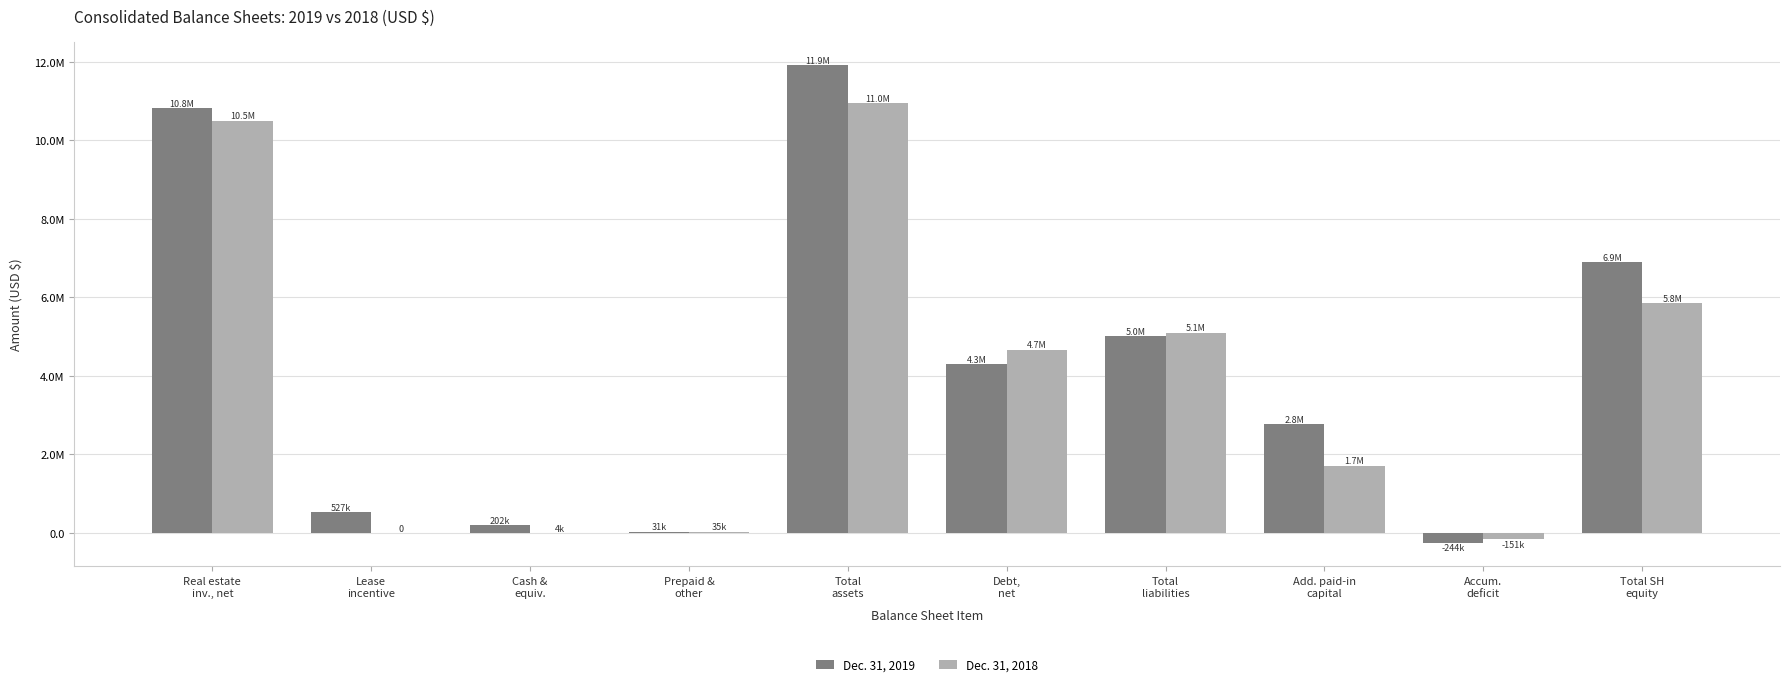

The Dec. 31, 2019 series shows 7142 at Prepaid &
other. True or false?

False